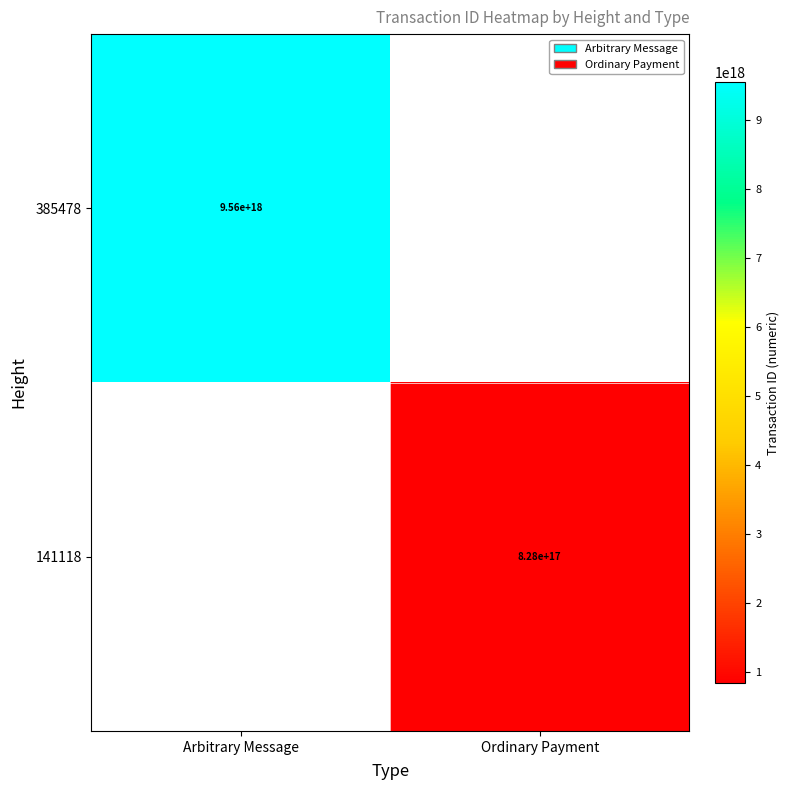

Is it true that 141118 equals 234204646338967200 at Ordinary Payment?

False